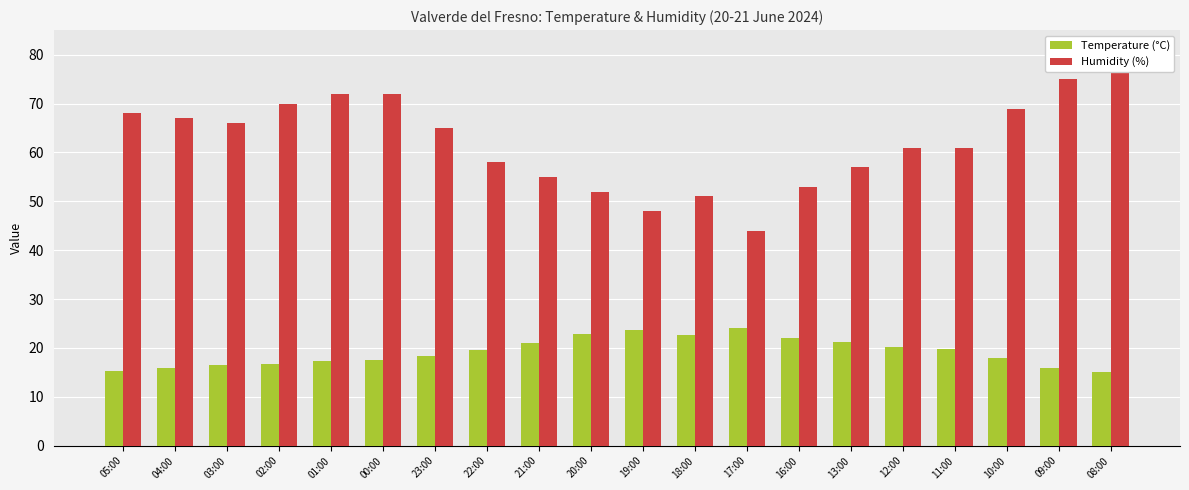

What is the total value across all series at 20:00?

74.9